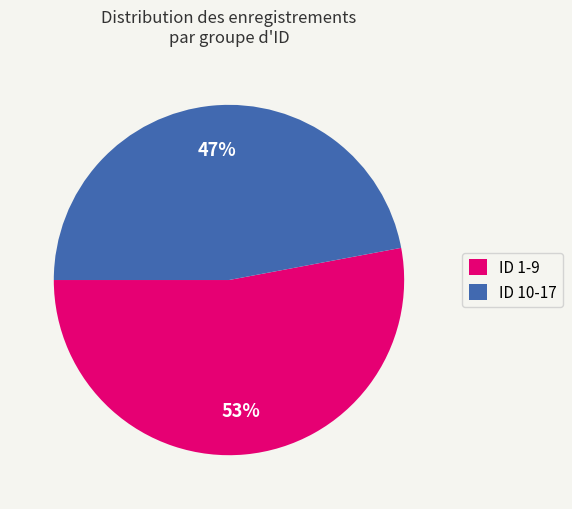

To the nearest percent, what is the average slice percentage?

50%